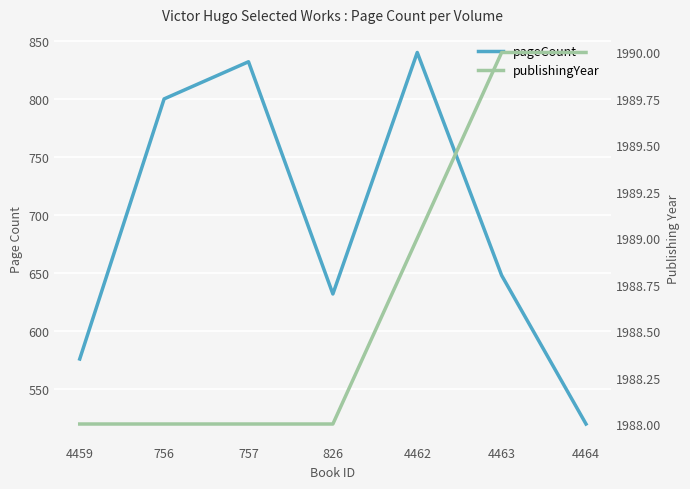

Is it true that publishingYear equals 857 at 826?

False